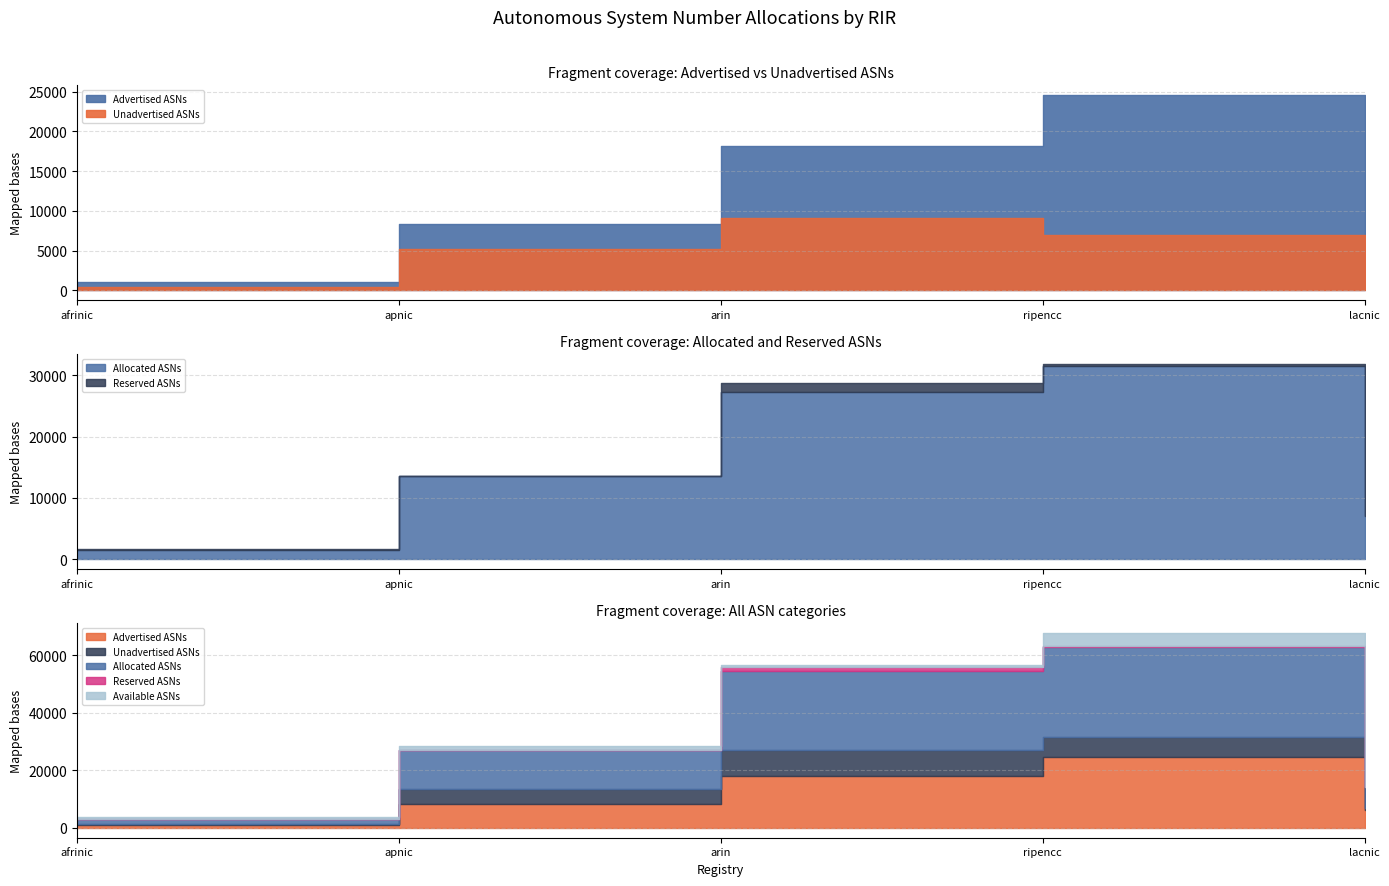

Reading left to right, transcribe all the data shown in this chart.

Advertised ASNs: afrinic=1068	apnic=8394	arin=18127	ripencc=24570	lacnic=6090
Unadvertised ASNs: afrinic=413	apnic=5201	arin=9131	ripencc=6923	lacnic=1000
Allocated ASNs: afrinic=1481	apnic=13595	arin=27258	ripencc=31493	lacnic=7090
Reserved ASNs: afrinic=221	apnic=0	arin=1499	ripencc=349	lacnic=95
Available ASNs: afrinic=600	apnic=1401	arin=768	ripencc=4534	lacnic=750